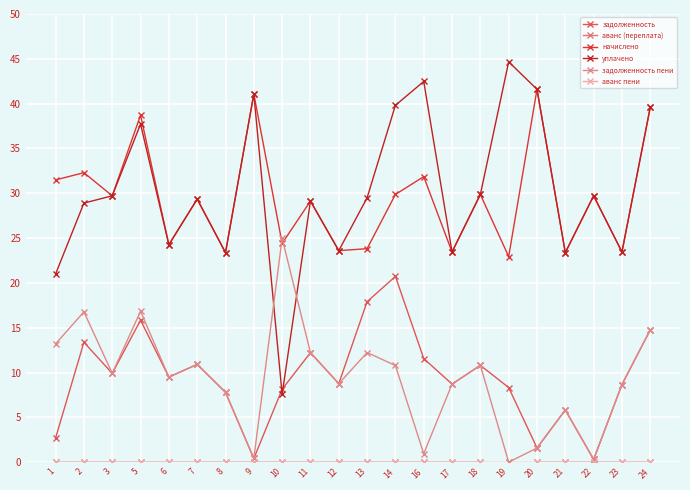

What are all the series names shown in the legend?

задолженность, аванс (переплата), начислено, уплачено, задолженность пени, аванс пени